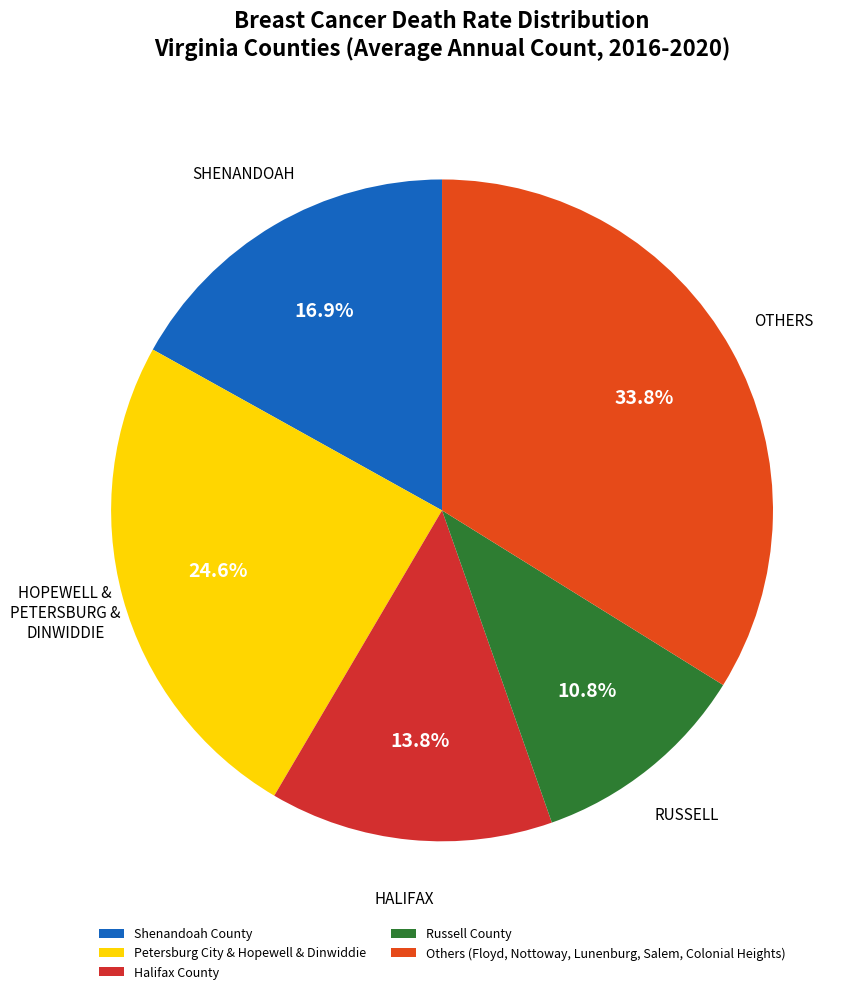

Is there any slice that represents more than half of the pie?

No